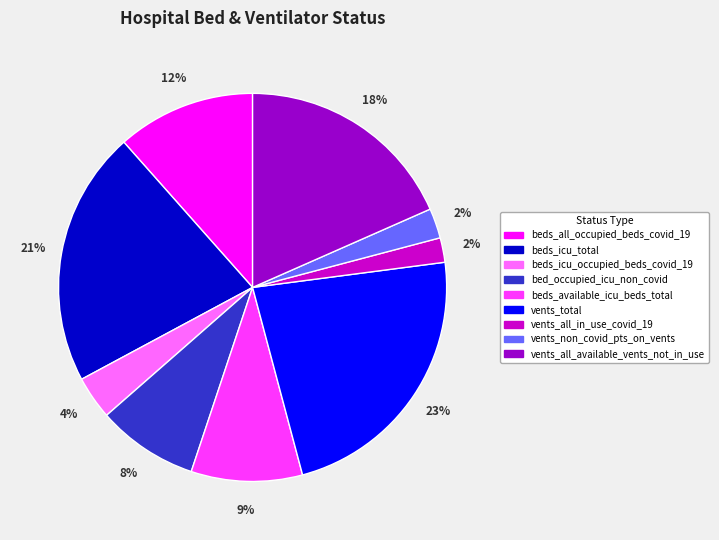

Does vents_all_available_vents_not_in_use account for over 50% of the chart?

No